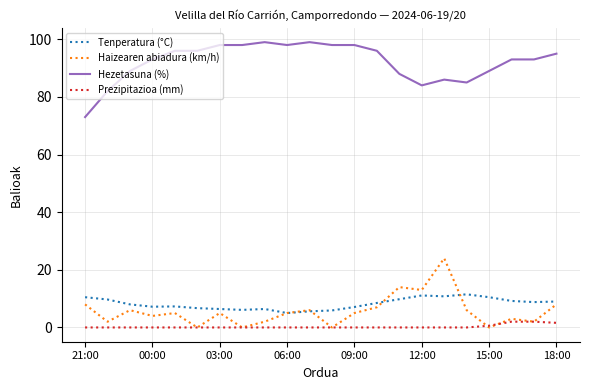

What is the difference between the maximum and minimum values in the Tenperatura (°C) series?

6.5